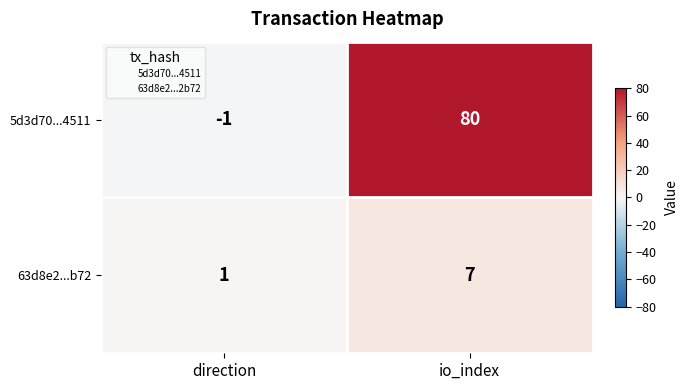

Reading right to left, what are all the values shown in this chart?

5d3d70...4511: 80	-1
63d8e2...b72: 7	1